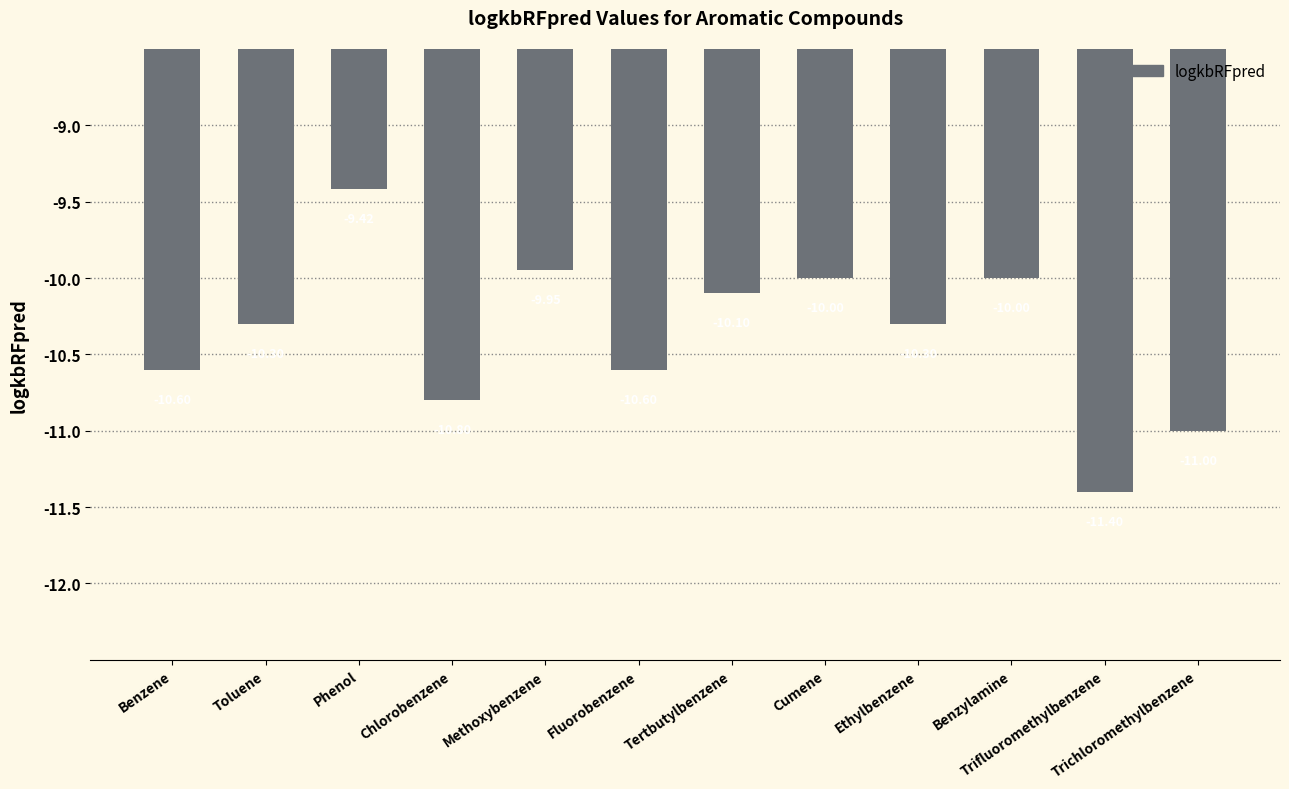

How many values are below -10?

8